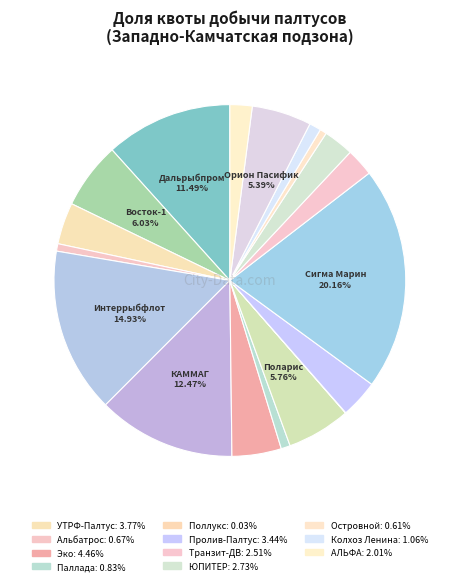

Which has a higher value, ООО «Интеррыбфлот» or ООО «Альбатрос Ко. ЛТД»?

ООО «Интеррыбфлот»